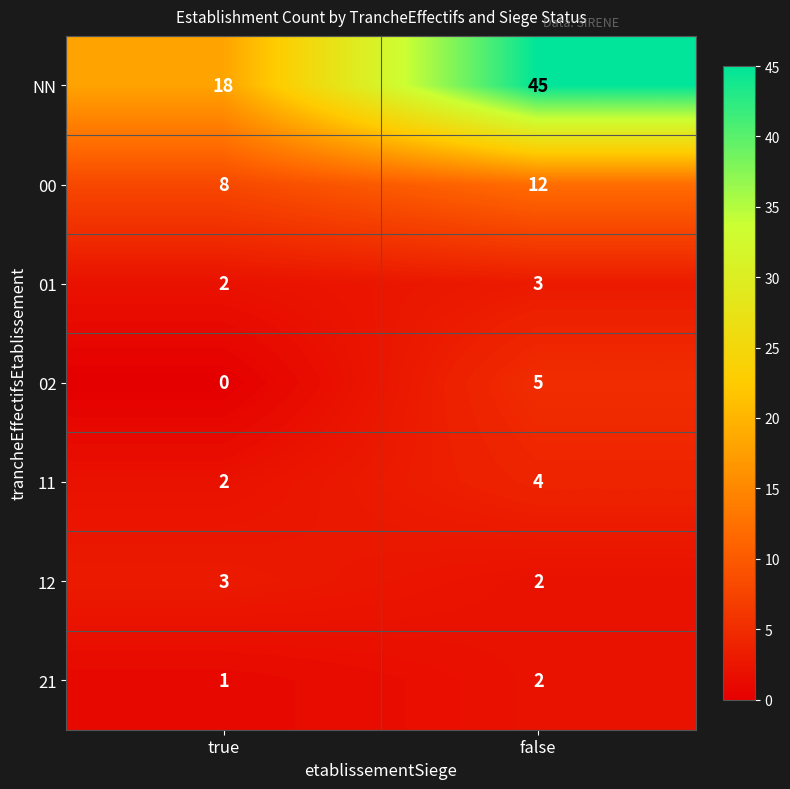

What is the greatest value displayed?

45